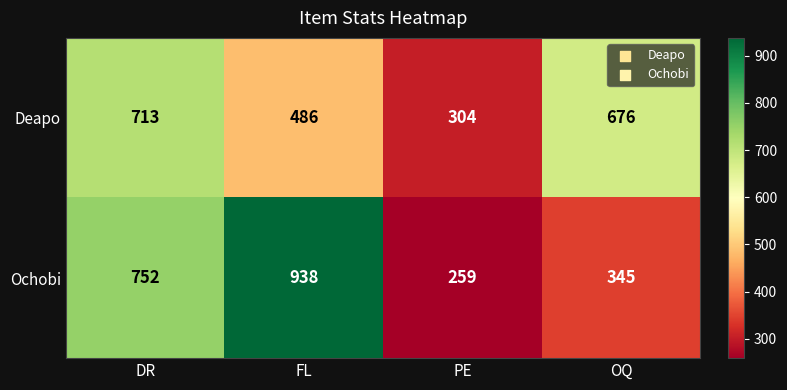

At how many categories does at least one series exceed 272?

4